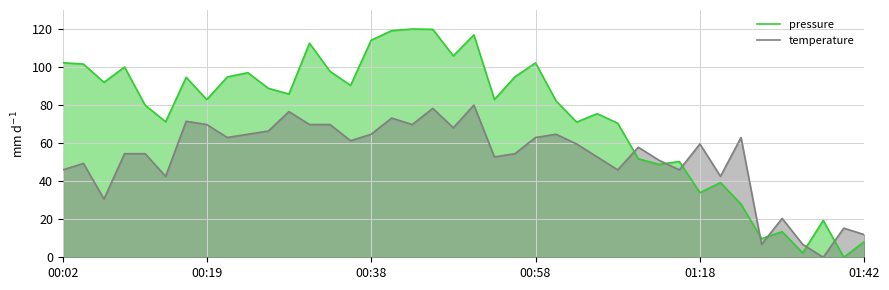

What is the difference between the maximum and second lowest values in the temperature series?

73.2